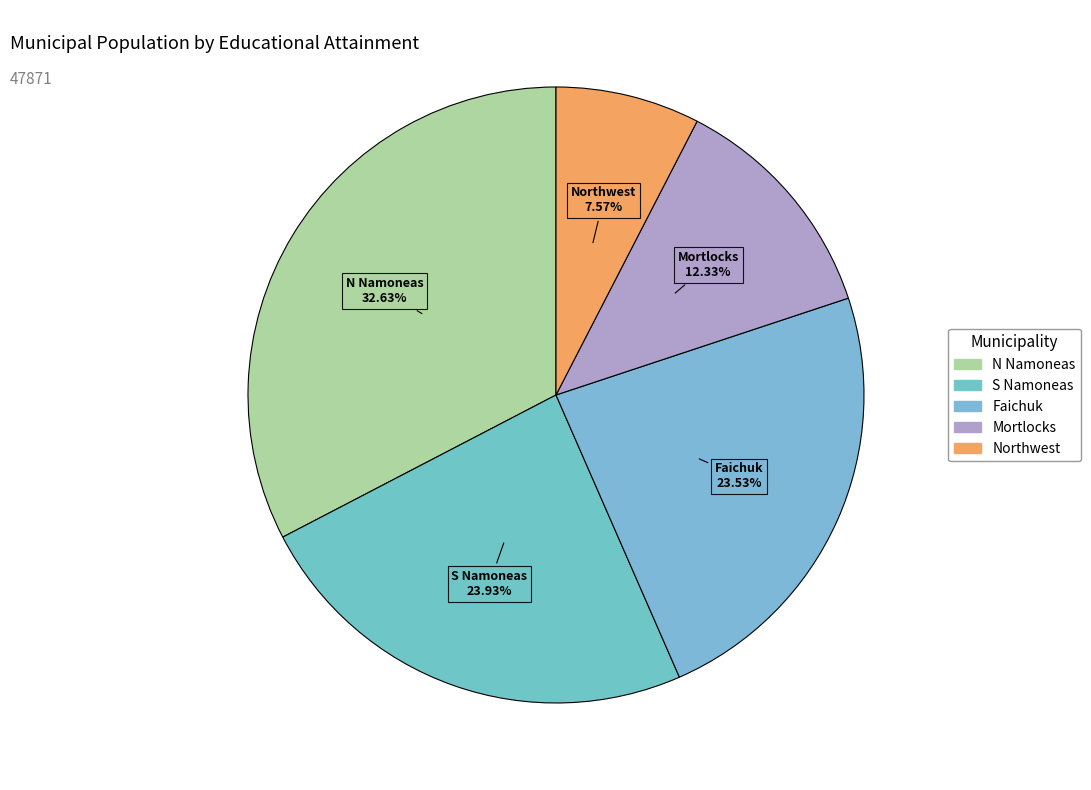

What is the largest slice in the pie chart?

N Namoneas